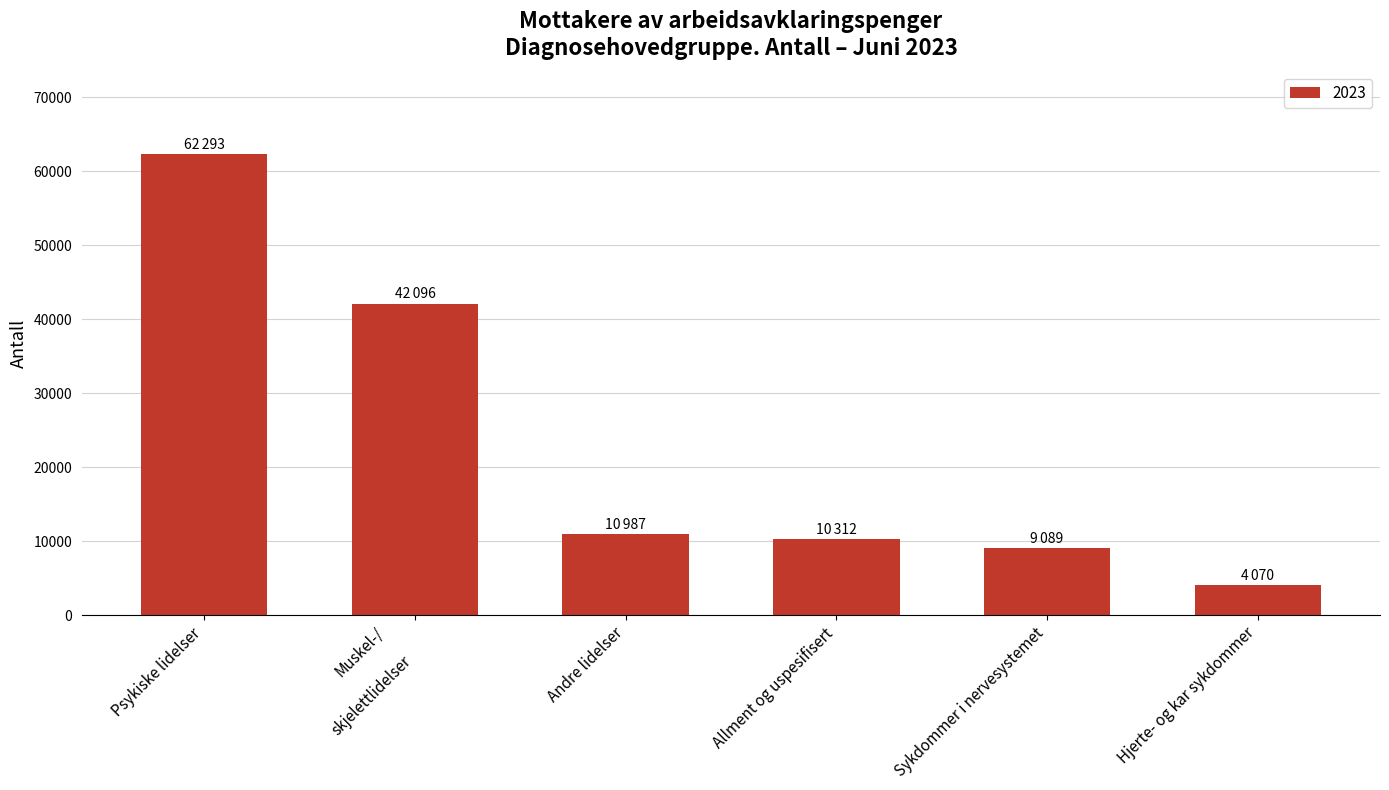

What is the value of the 6th bar from the left?

4070